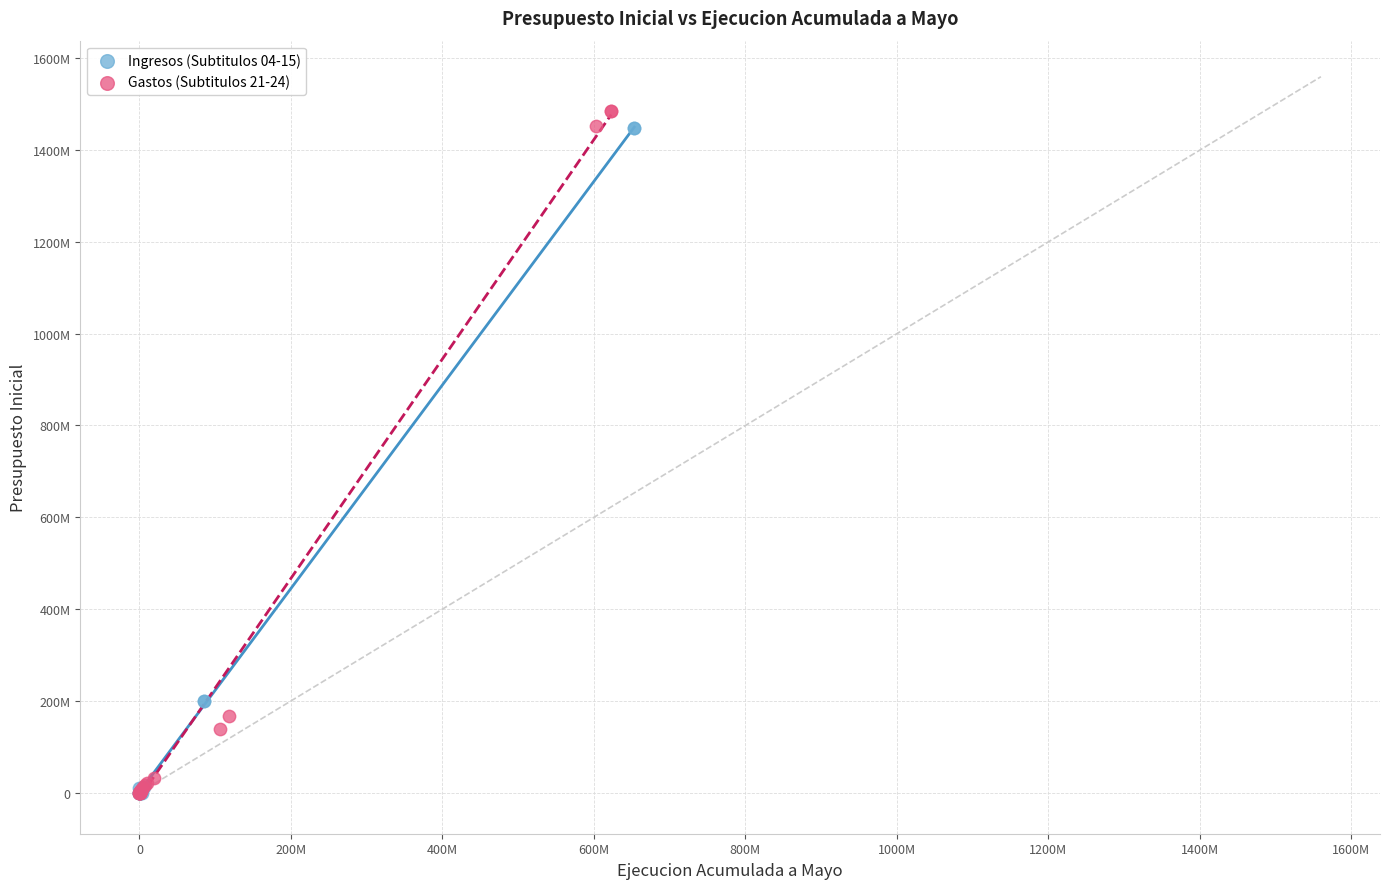

Which series has the largest Y range (max minus min)?

Gastos (Subtitulos 21-24)